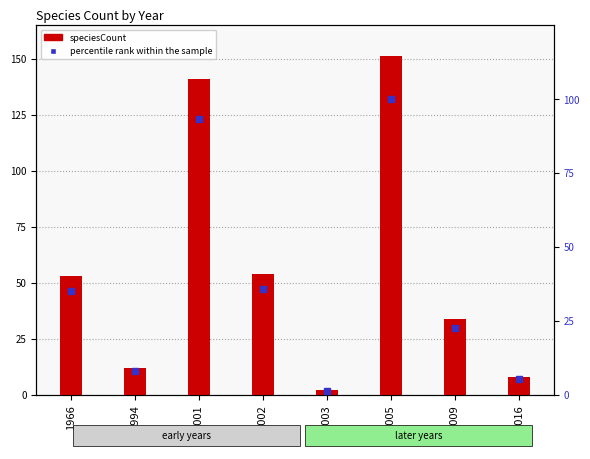

Reading left to right, extract all data points from this chart.

speciesCount: 1966=53.0	1994=12.0	2001=141.0	2002=54.0	2003=2.0	2005=151.0	2009=34.0	2016=8.0
percentile rank within the sample: 1966=35.1	1994=7.9	2001=93.4	2002=35.8	2003=1.3	2005=100.0	2009=22.5	2016=5.3